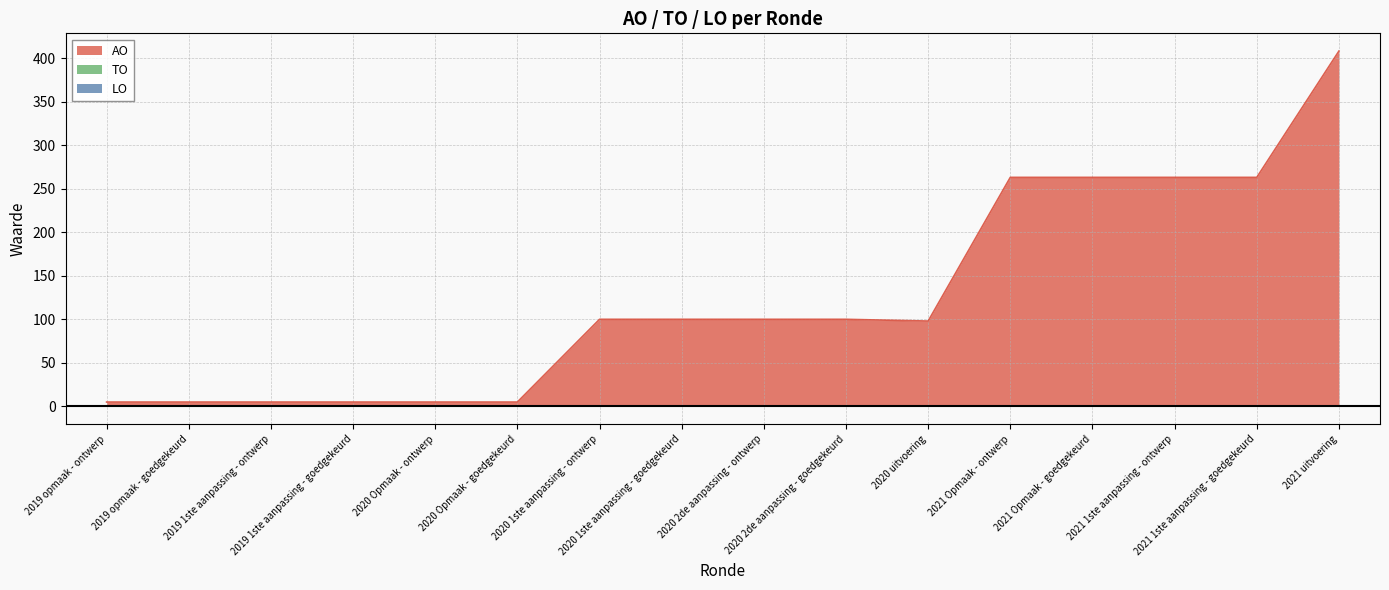

What is the greatest value displayed?

408